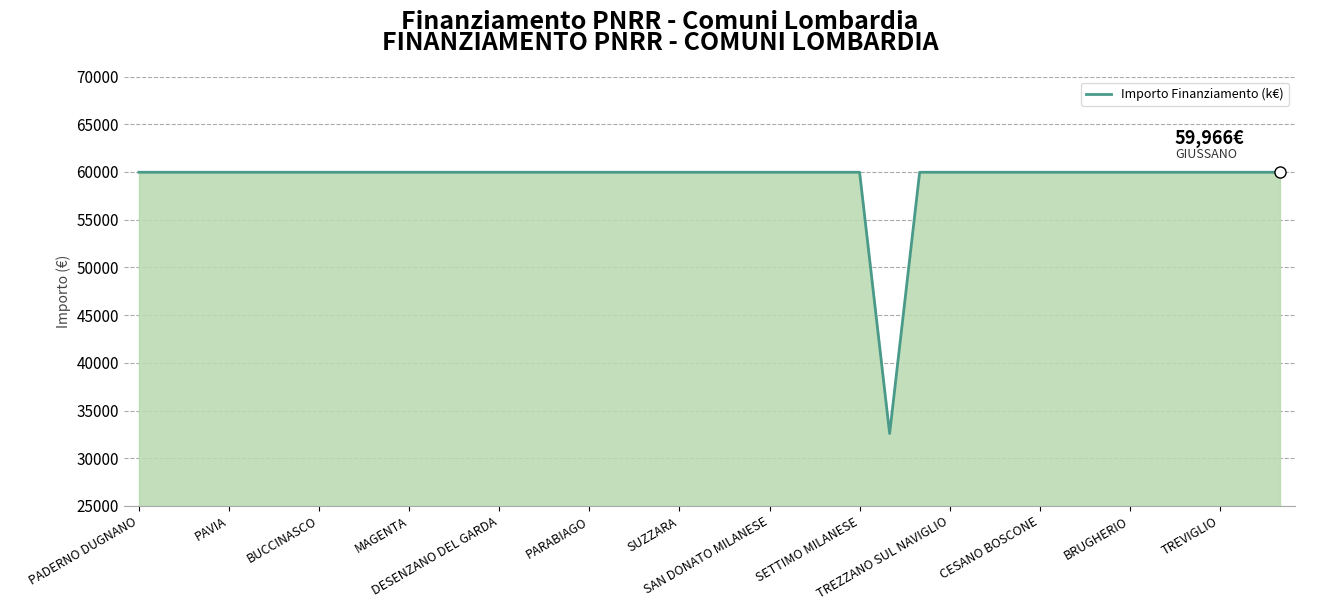

What is the difference between the maximum and minimum values?

27377